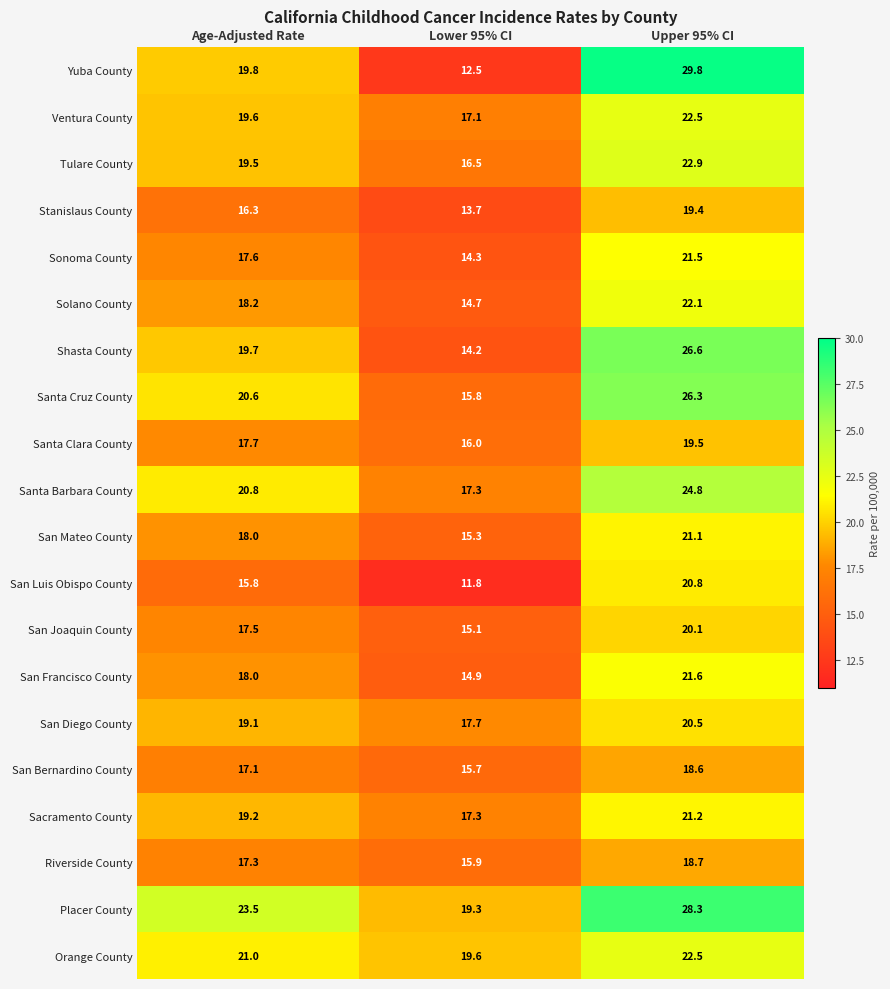

At which category is the sum across all series the highest?

Upper 95% CI